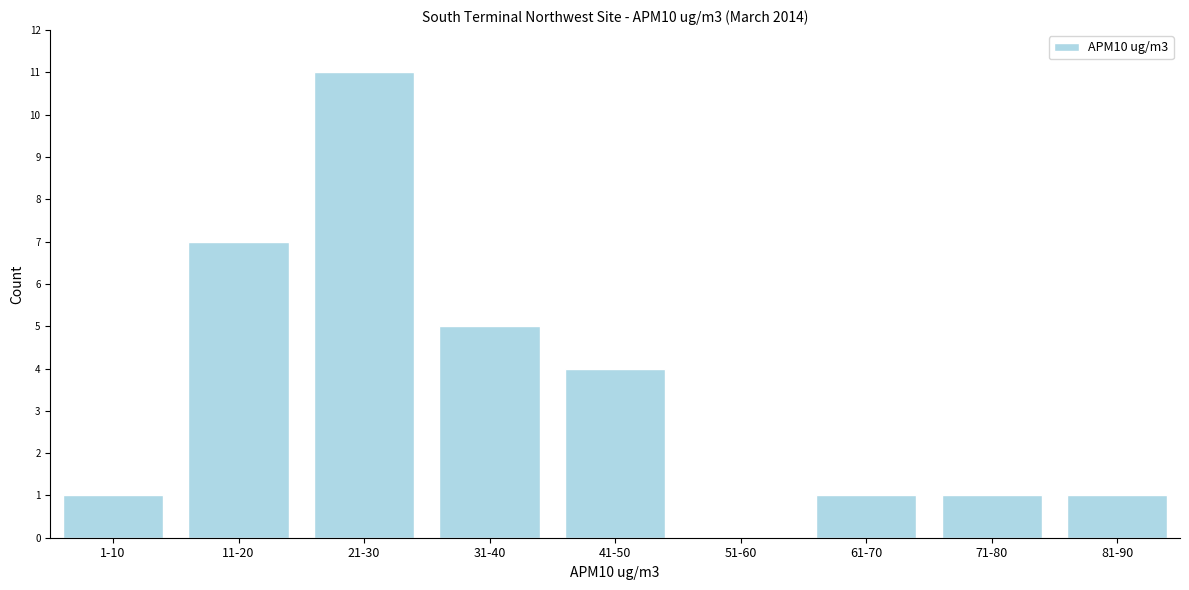

Reading left to right, transcribe all the data shown in this chart.

1-10=1	11-20=7	21-30=11	31-40=5	41-50=4	51-60=0	61-70=1	71-80=1	81-90=1